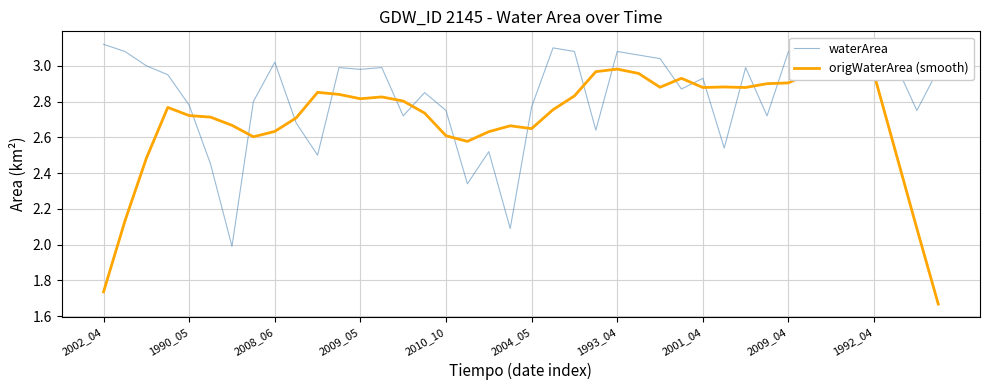

Rank the series by their maximum value, from lowest to highest.

origWaterArea (smooth), waterArea